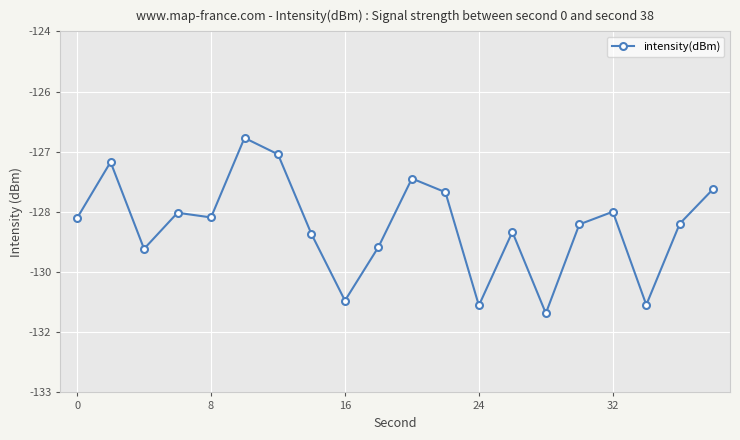

How many lines are shown in the chart?

1